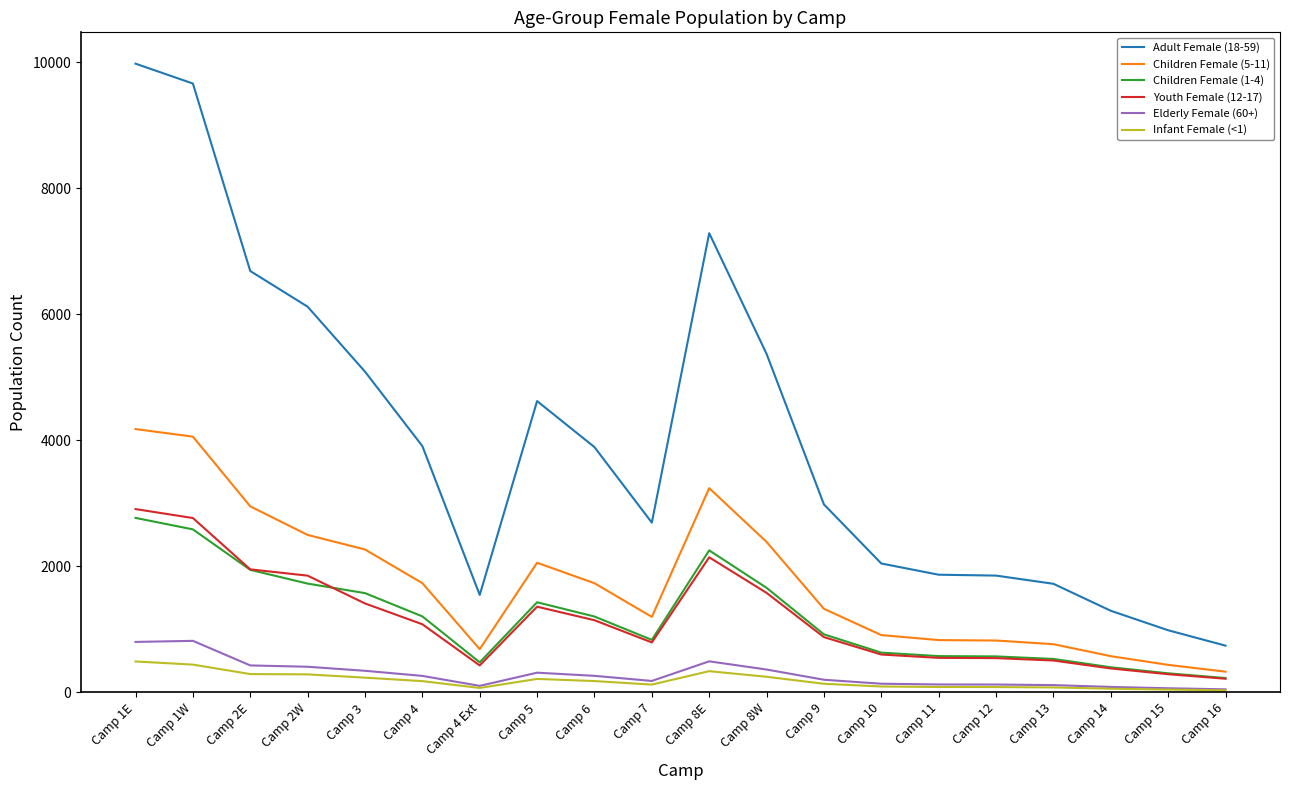

True or false: Youth Female (12-17) and Adult Female (18-59) intersect in this chart.

False